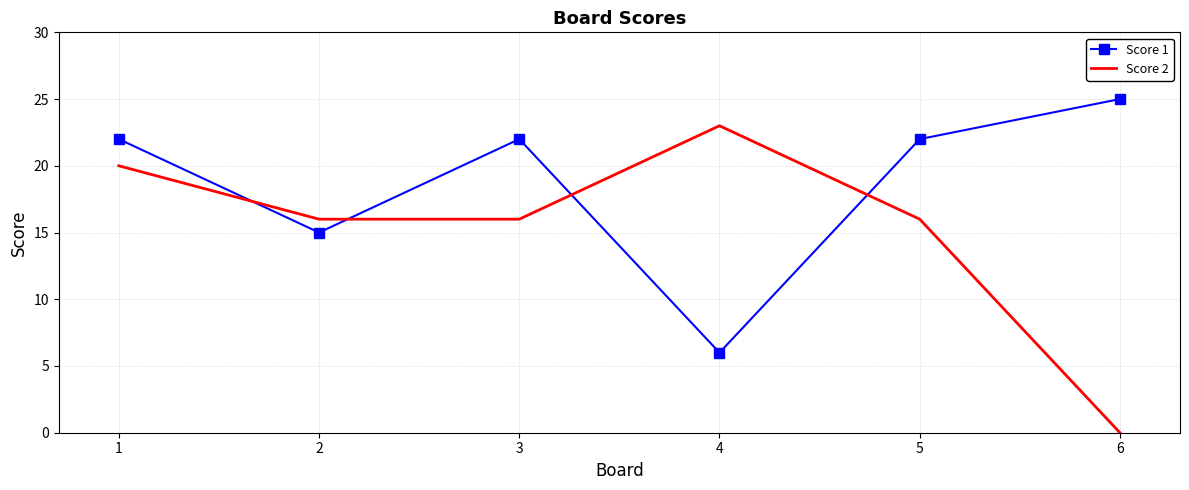

Reading left to right, extract all data points from this chart.

Score 1: 1=22	2=15	3=22	4=6	5=22	6=25
Score 2: 1=20	2=16	3=16	4=23	5=16	6=0